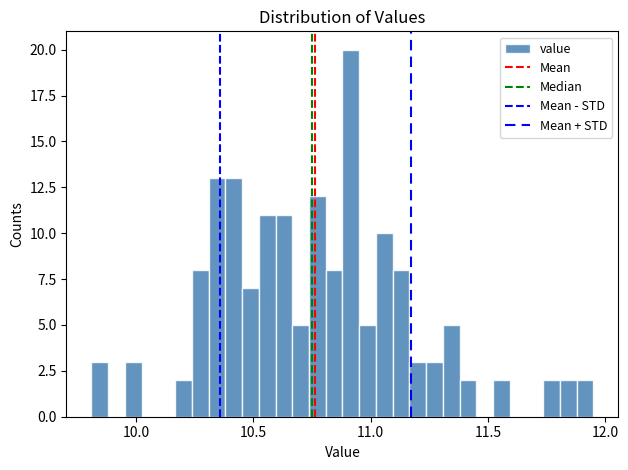

Read against the x-axis, roughly where is the centre of the tallest bar?

10.90